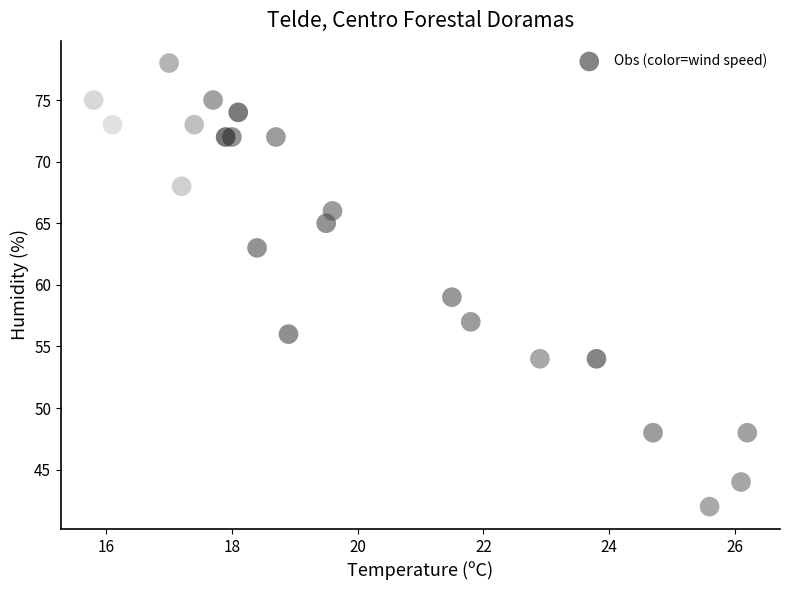

What Y value in the scatter plot is closest to 60?

59